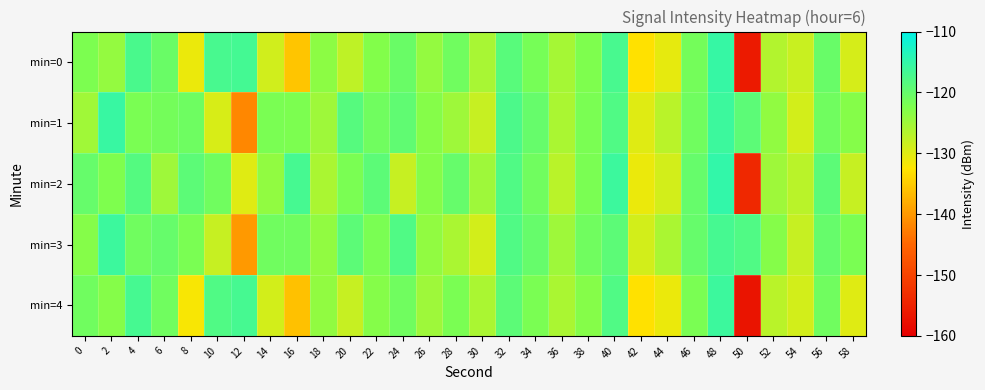

Between 34 and 26, which is larger?

34